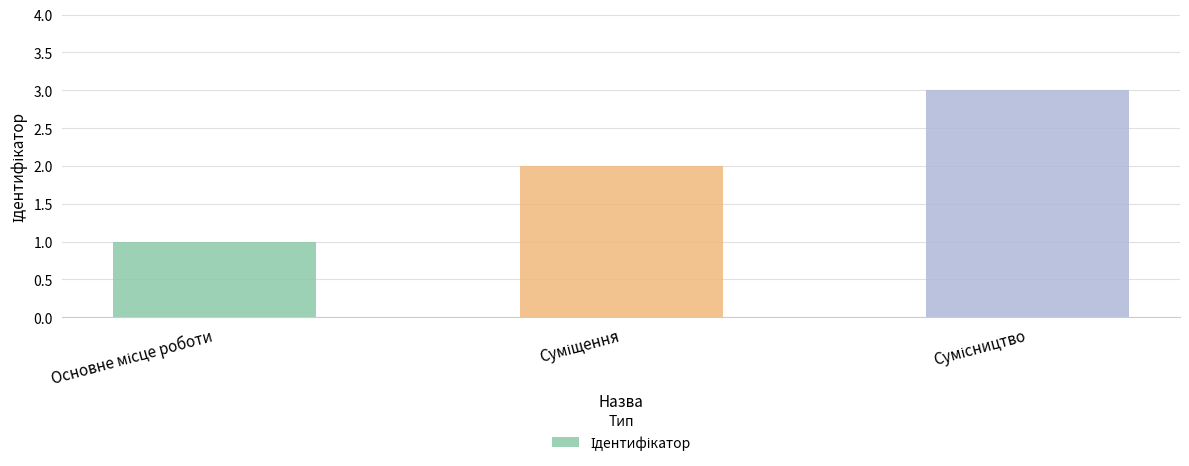

What is the sum of all values?

6